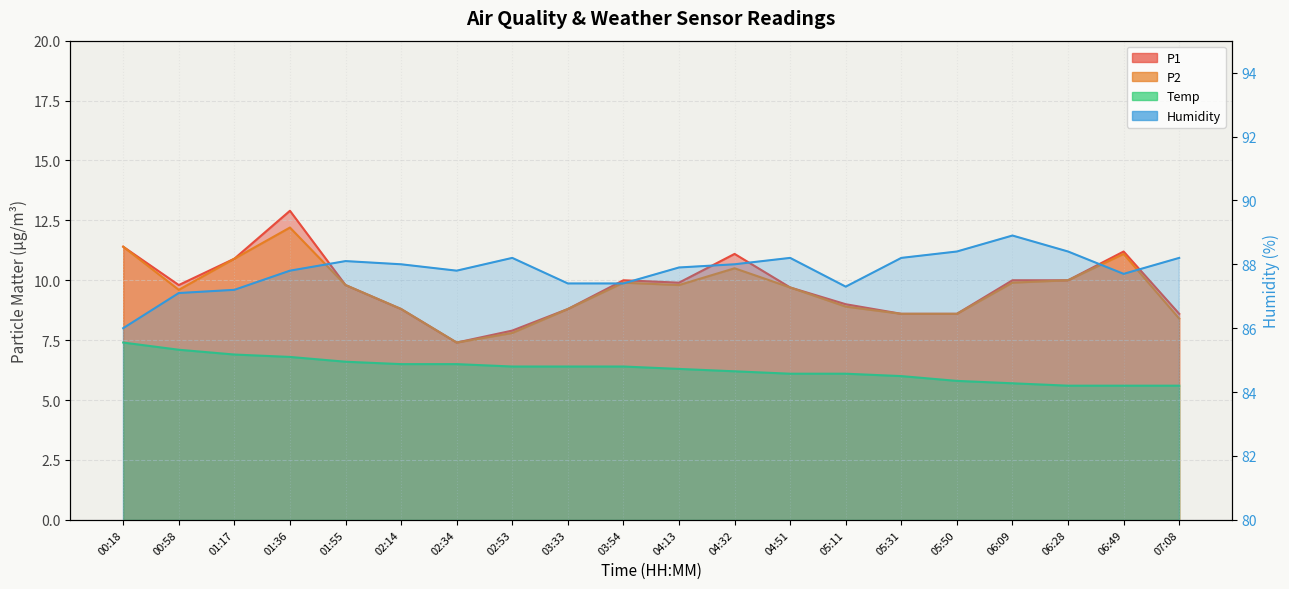

Which label corresponds to the smallest value in the chart?

06:28